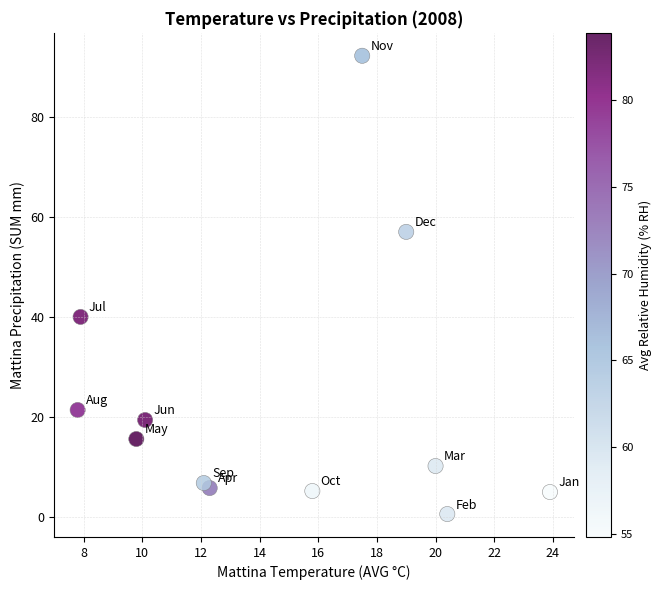

What is the range of Y values (max minus min)?

91.6